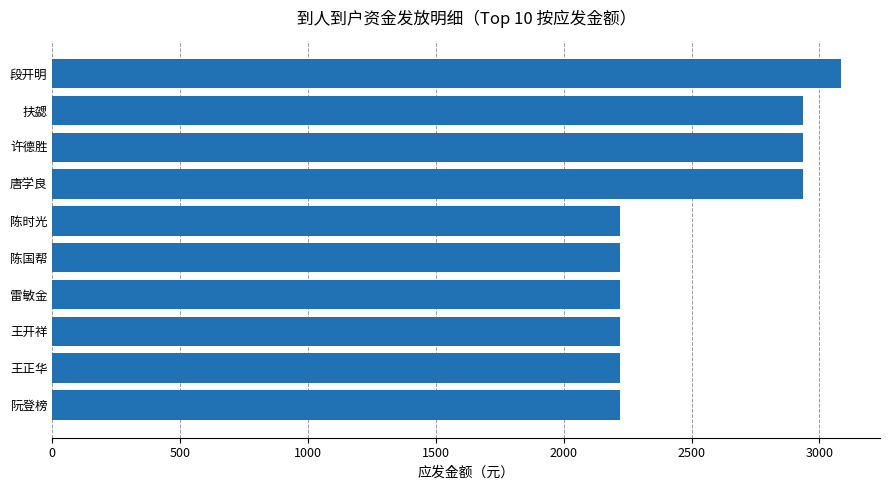

Reading bottom to top, what are all the values shown in this chart?

阮登榜=2218.0	王正华=2218.0	王开祥=2218.0	雷敏金=2218.0	陈国帮=2218.0	陈时光=2218.0	唐学良=2934.0	许德胜=2934.0	扶勰=2934.0	段开明=3082.5